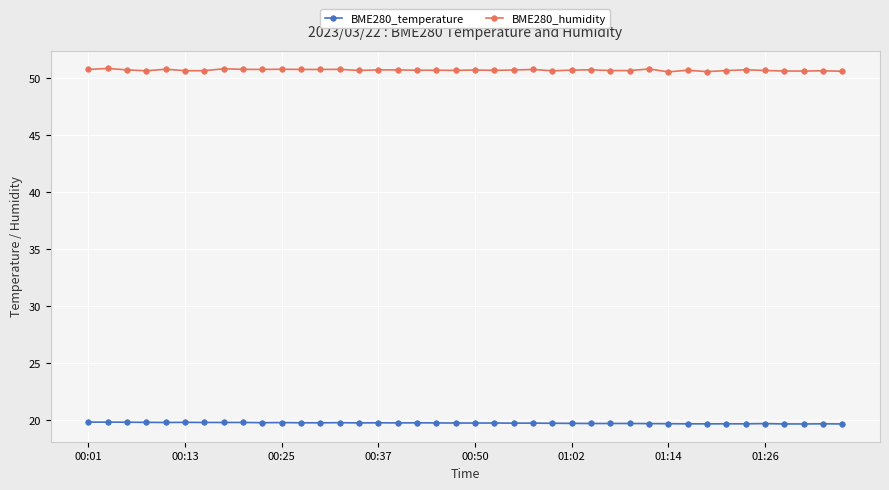

Which series has the largest range (max minus min)?

BME280_humidity